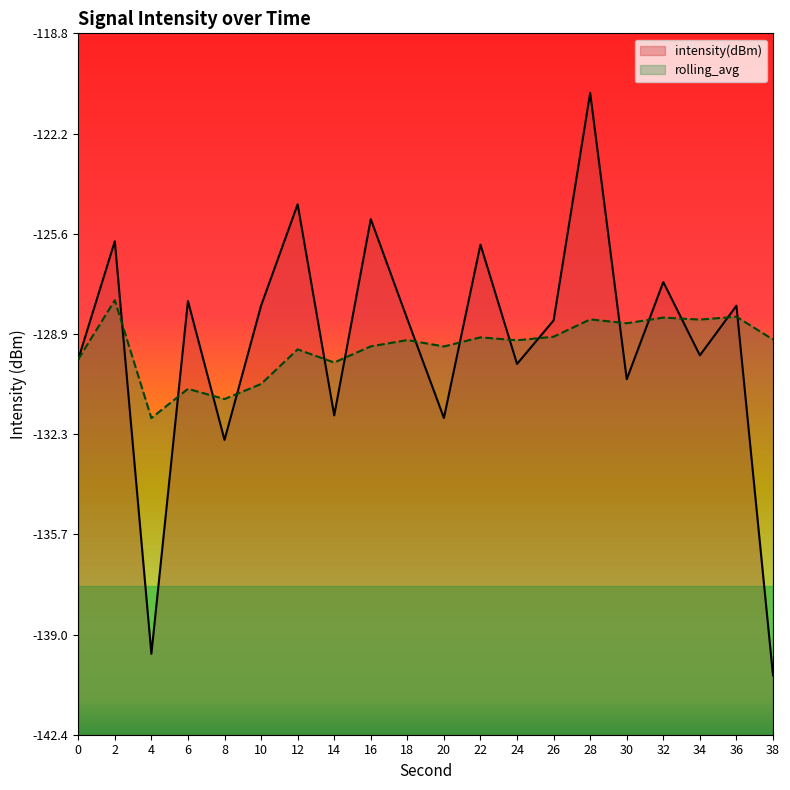

What is the difference between the second highest and minimum values in the rolling_avg series?

3.4